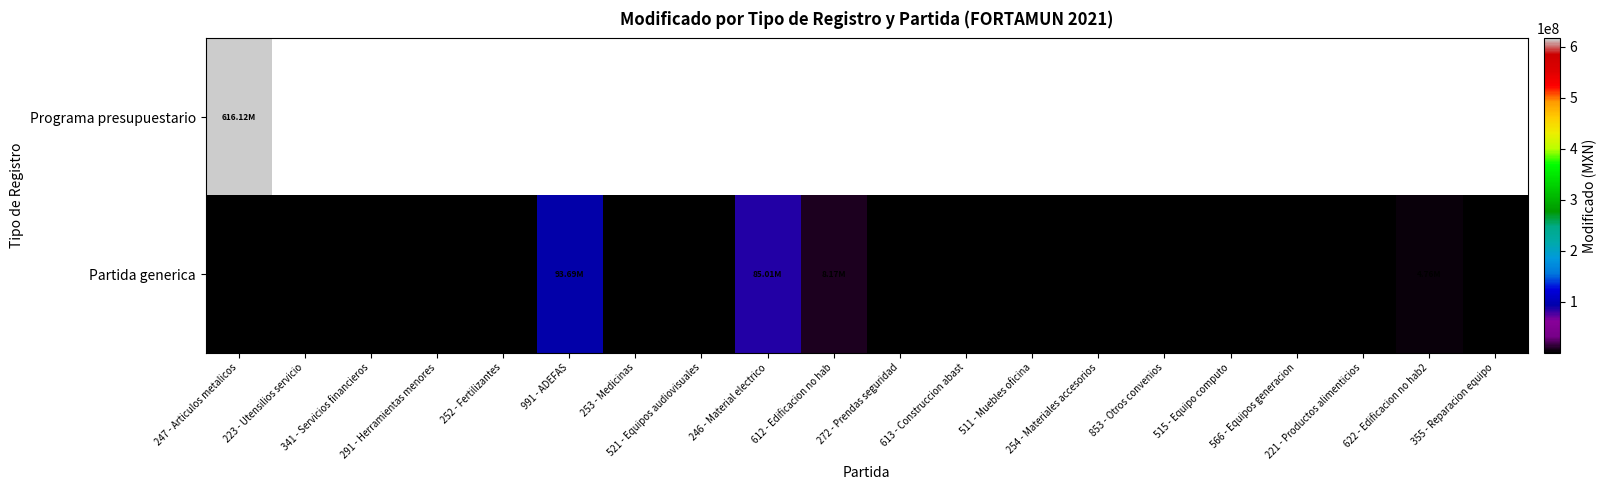

How many data points in Partida generica are less than 320074?

10